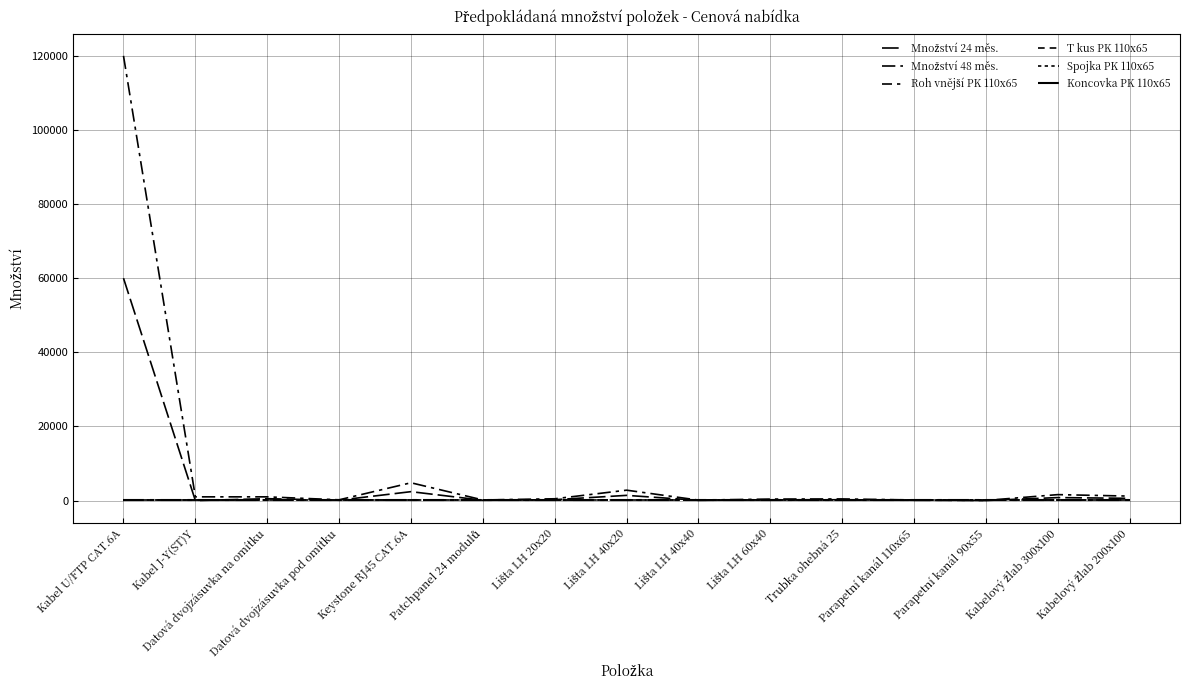

What is the difference between the Množství 48 měs. values at Kabel U/FTP CAT.6A and Trubka ohebná 25?

119560